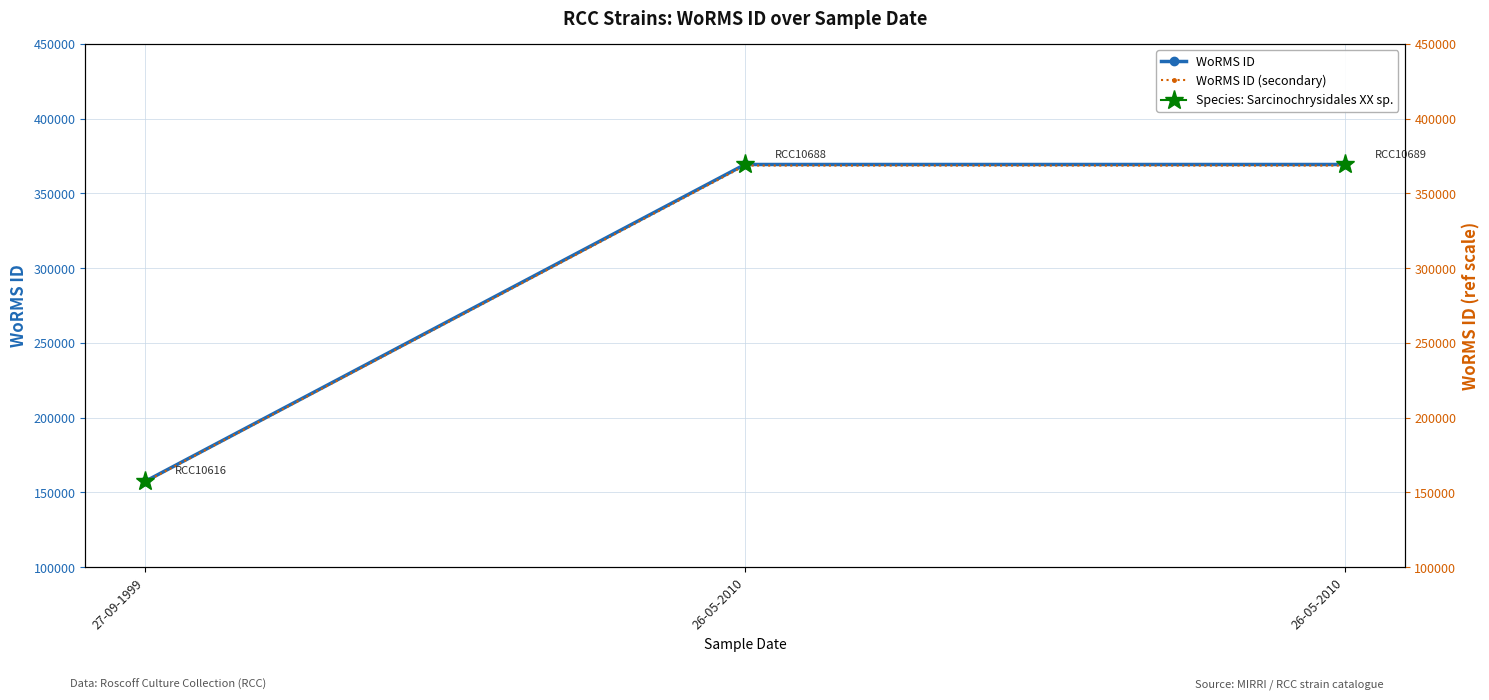

What is the highest value of the WoRMS ID series?

369378.0